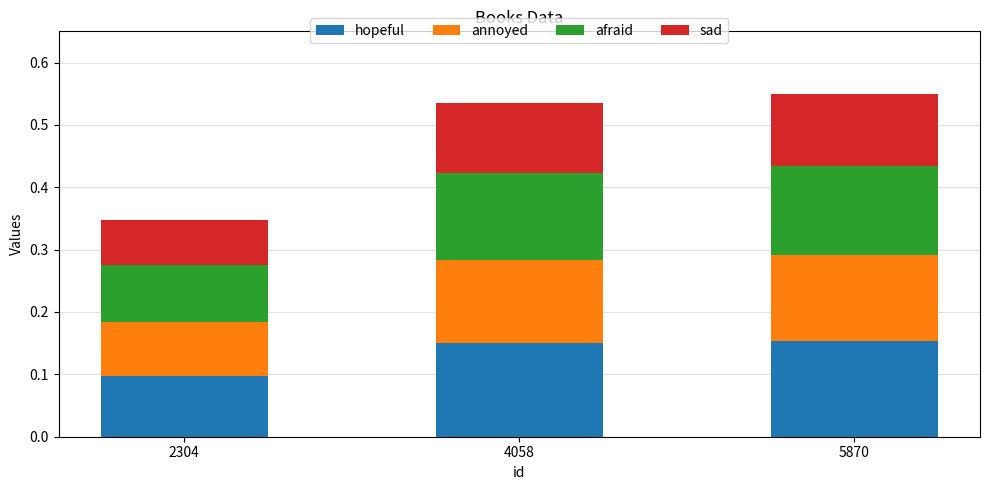

Are the bars grouped side by side (vs. stacked)?

No